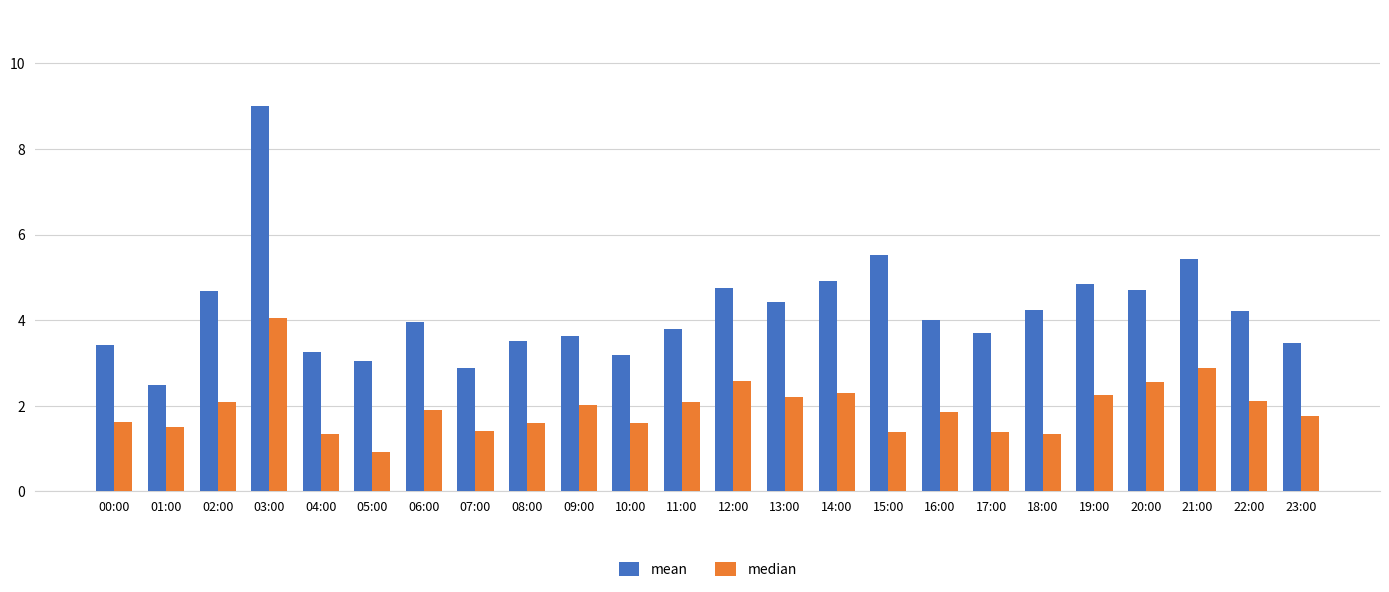

How many groups of bars are there?

24